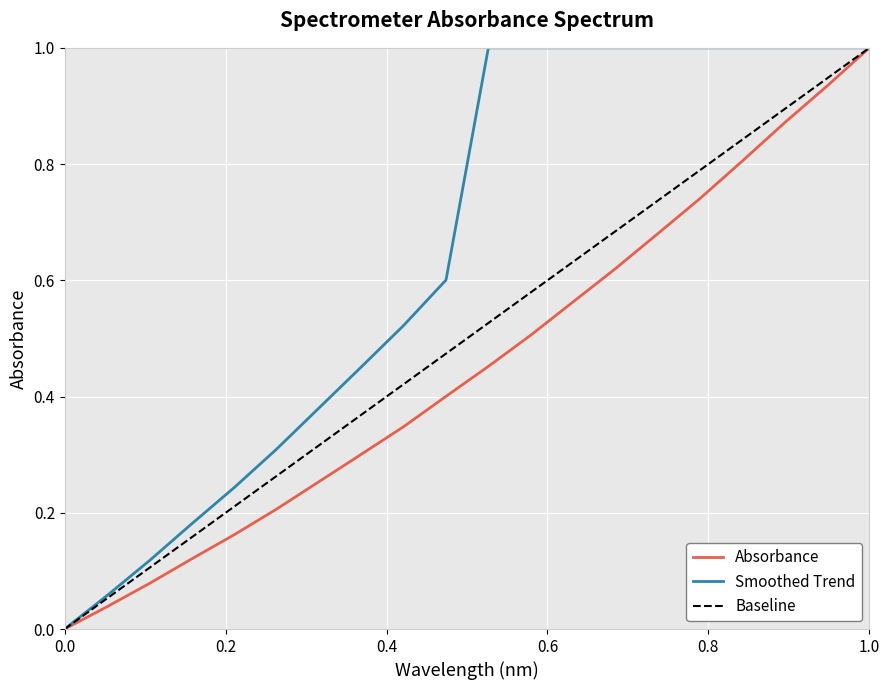

Does the chart display data point markers on the line(s)?

No